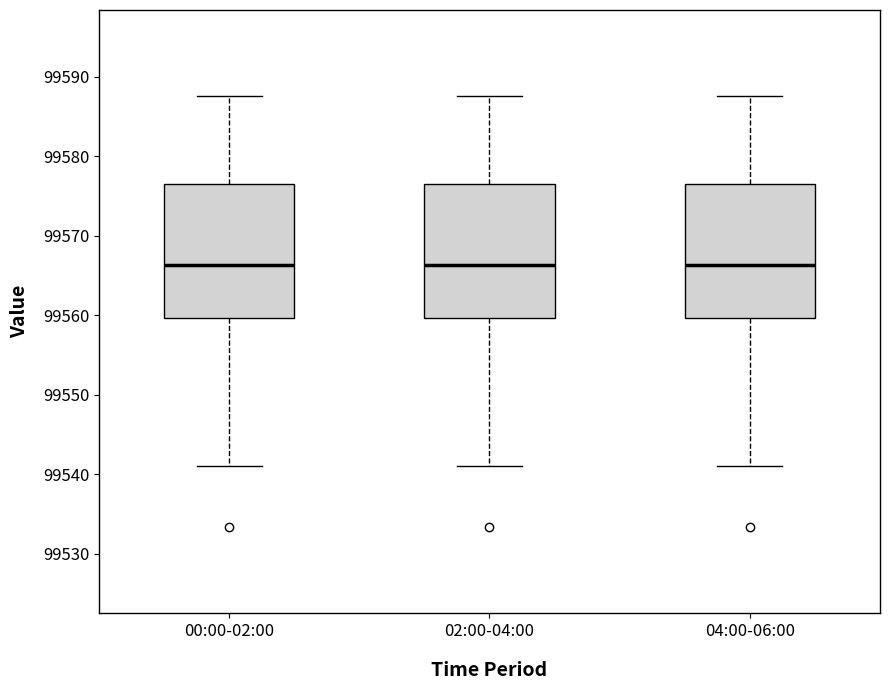

Reading left to right, read every box against the y-axis: the position of its median line, the range the box covers, and the ends of its whiskers. The values are not printed on the chart, so give them approximately, as read against the axis.

00:00-02:00: median 99566, box 99560 to 99577, whiskers 99541 to 99588
02:00-04:00: median 99566, box 99560 to 99577, whiskers 99541 to 99588
04:00-06:00: median 99566, box 99560 to 99577, whiskers 99541 to 99588